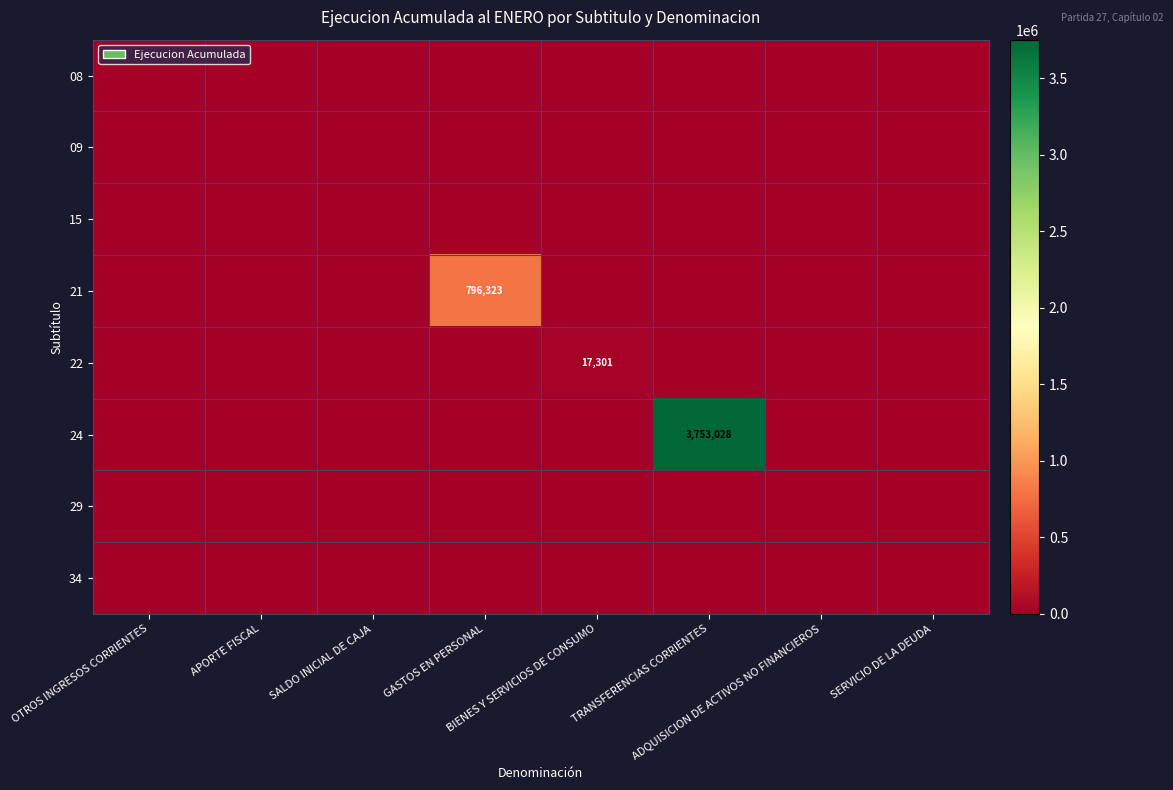

Which category has the lowest value across all series?

OTROS INGRESOS CORRIENTES